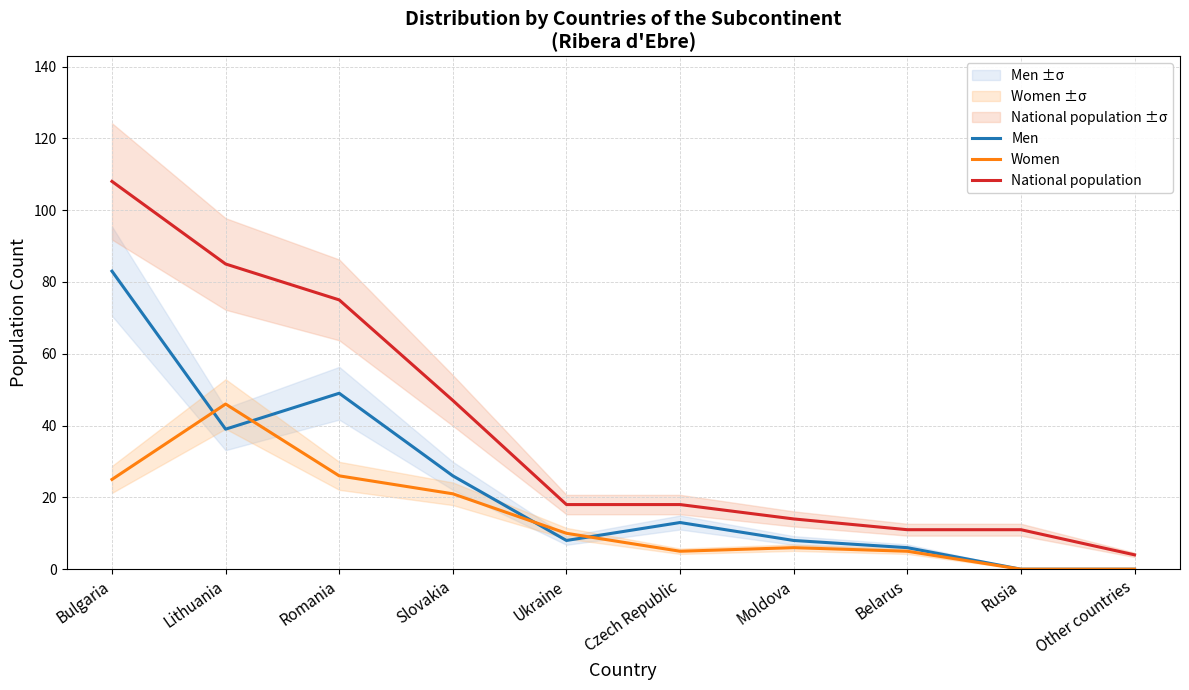

Does the chart have visible grid lines?

Yes